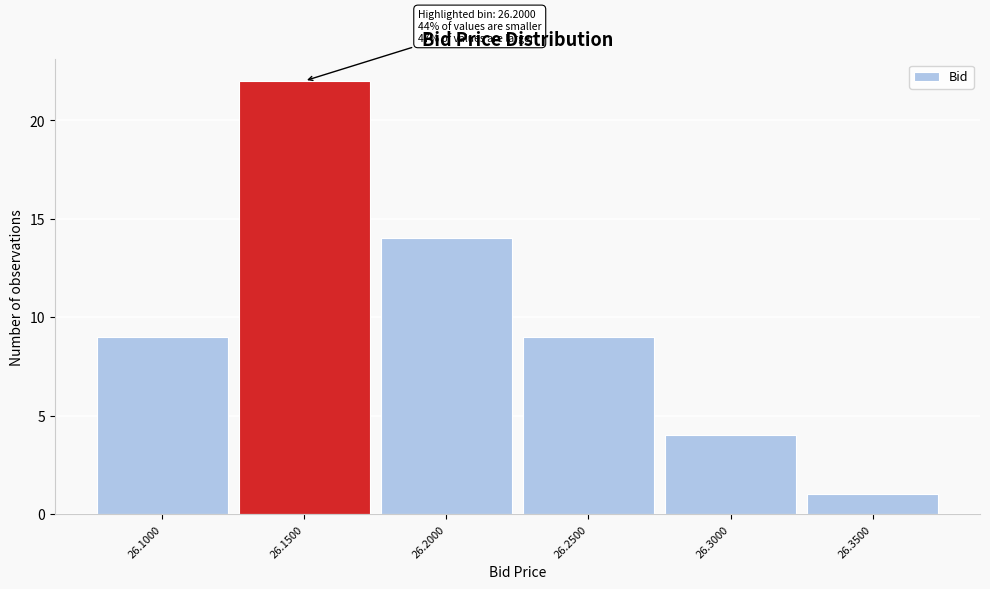

Reading left to right, list all the values displayed in this chart.

26.1000=9	26.1500=22	26.2000=14	26.2500=9	26.3000=4	26.3500=1